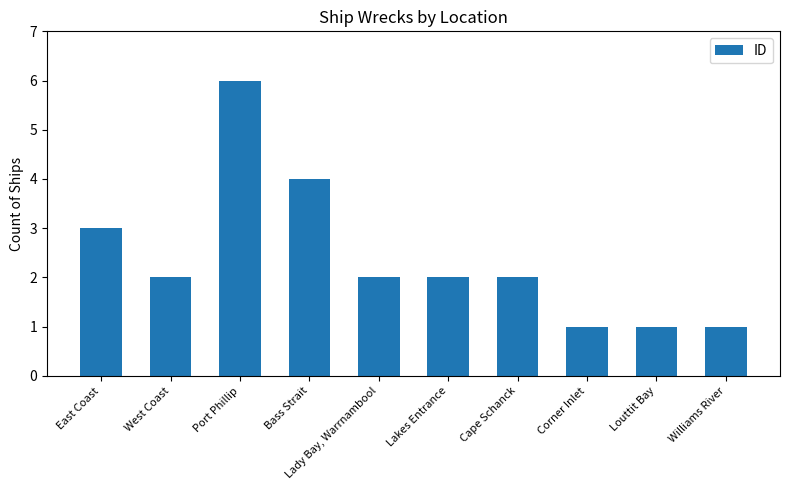

What is the smallest value displayed?

1